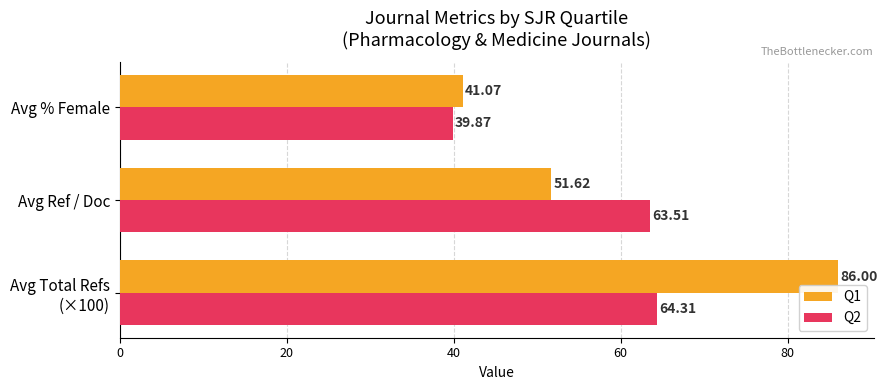

What is the total value across all series at Avg Ref / Doc?

115.1